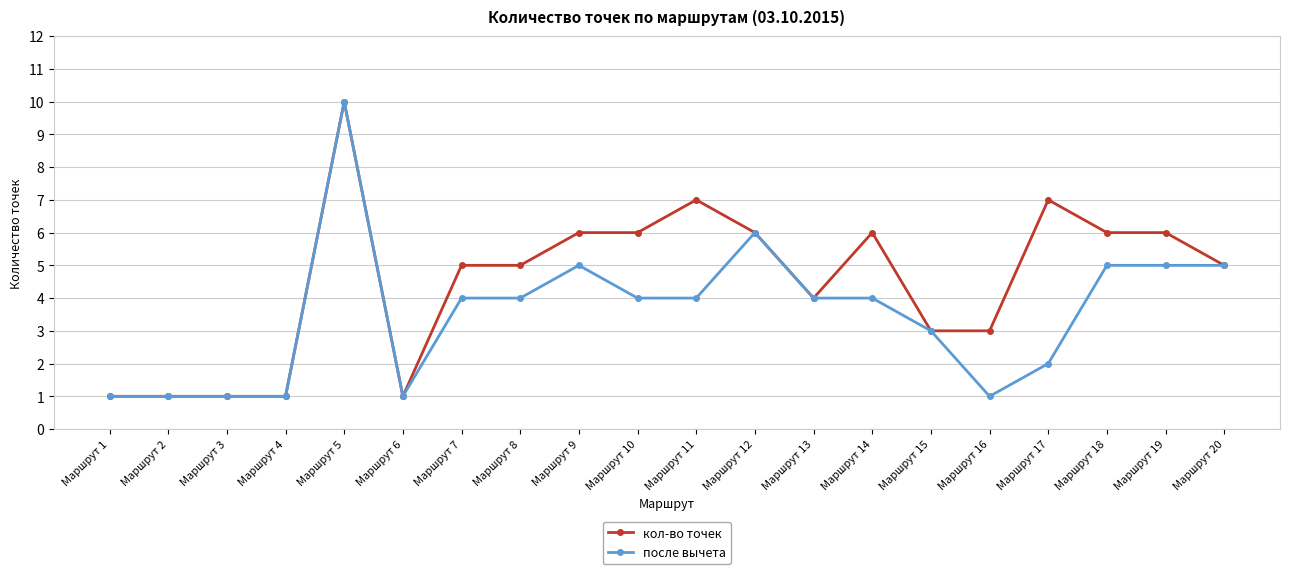

What is the maximum value shown in the chart?

10